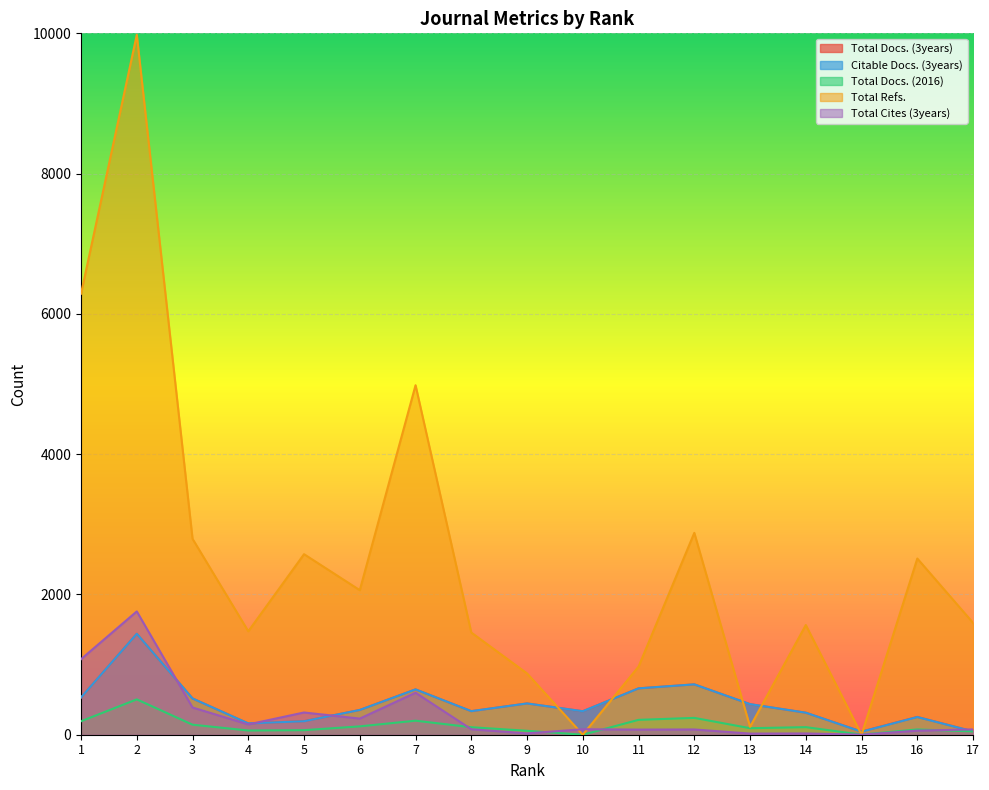

At how many categories does at least one series exceed 5003?

2